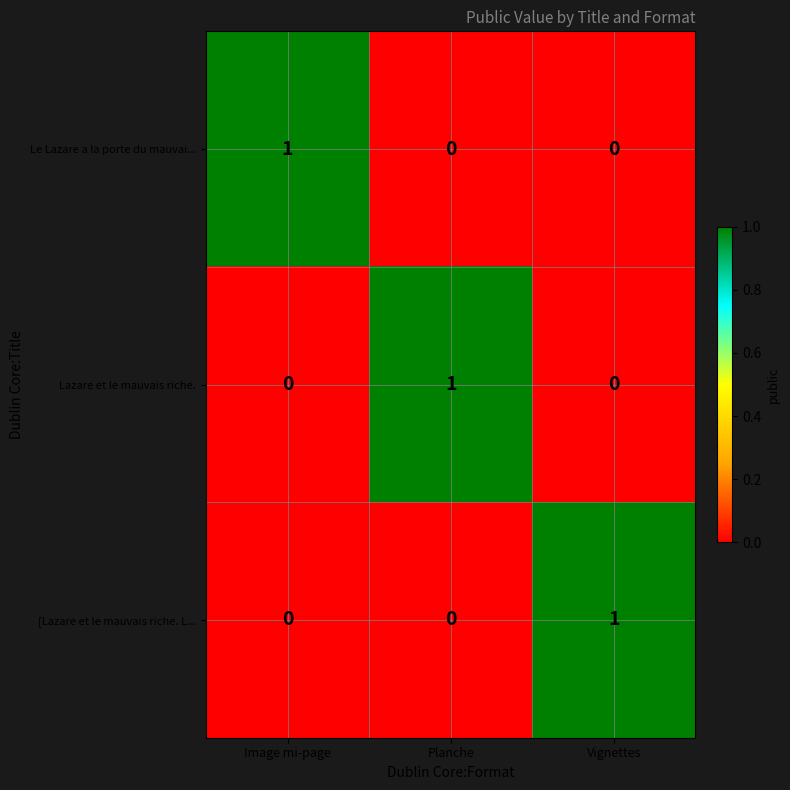

Count the [Lazare et le mauvais riche. L... values in the range 0 to 1.

3